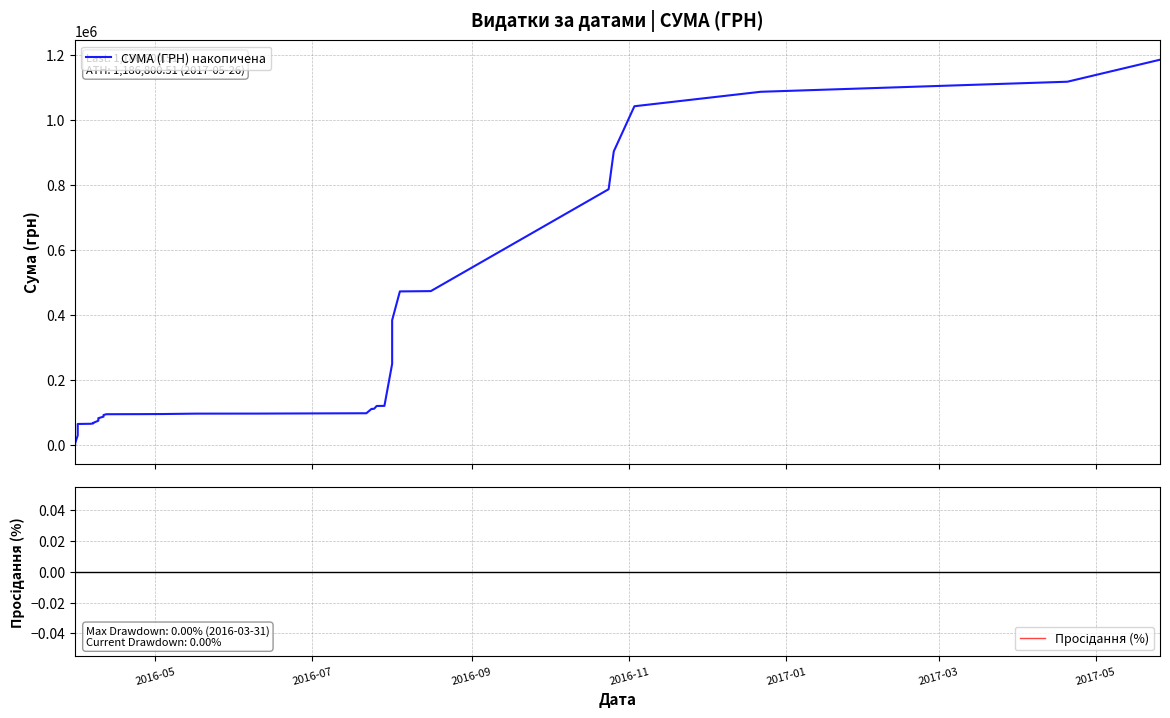

What are all the series names shown in the legend?

СУМА (ГРН) накопичена, Просідання (%)